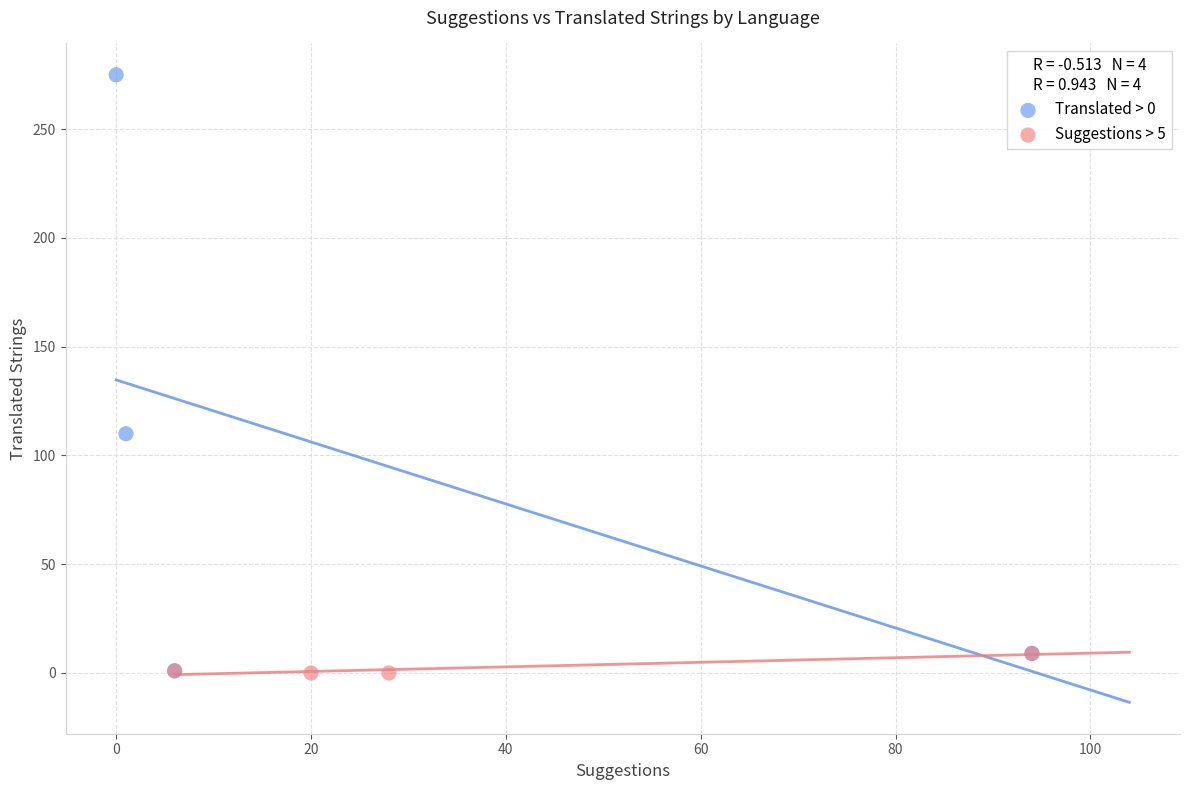

Which series reaches the maximum Y coordinate?

Translated > 0